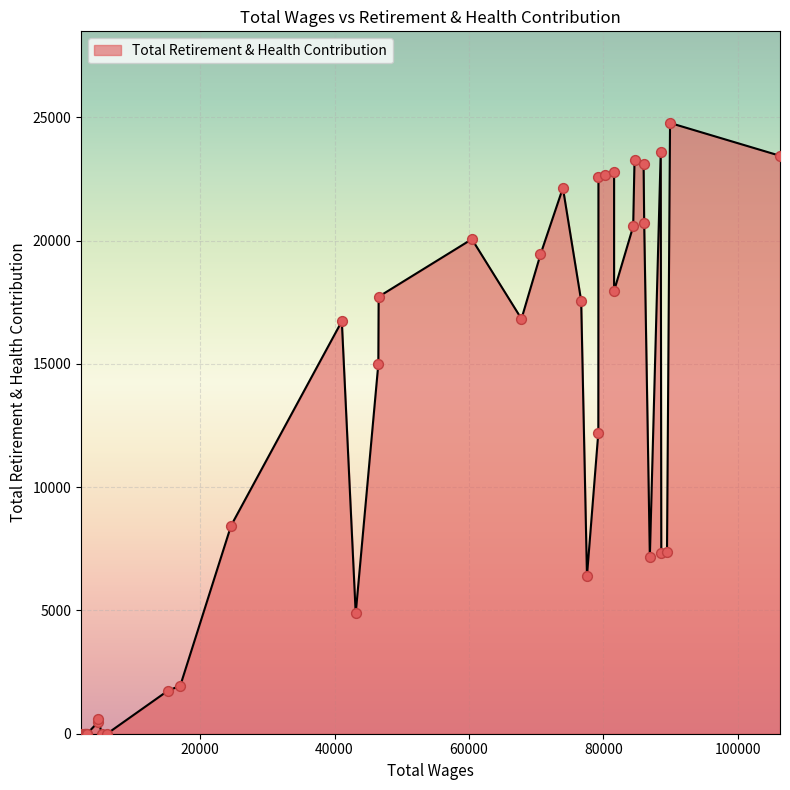

Between 3 and 27, which is larger?

3